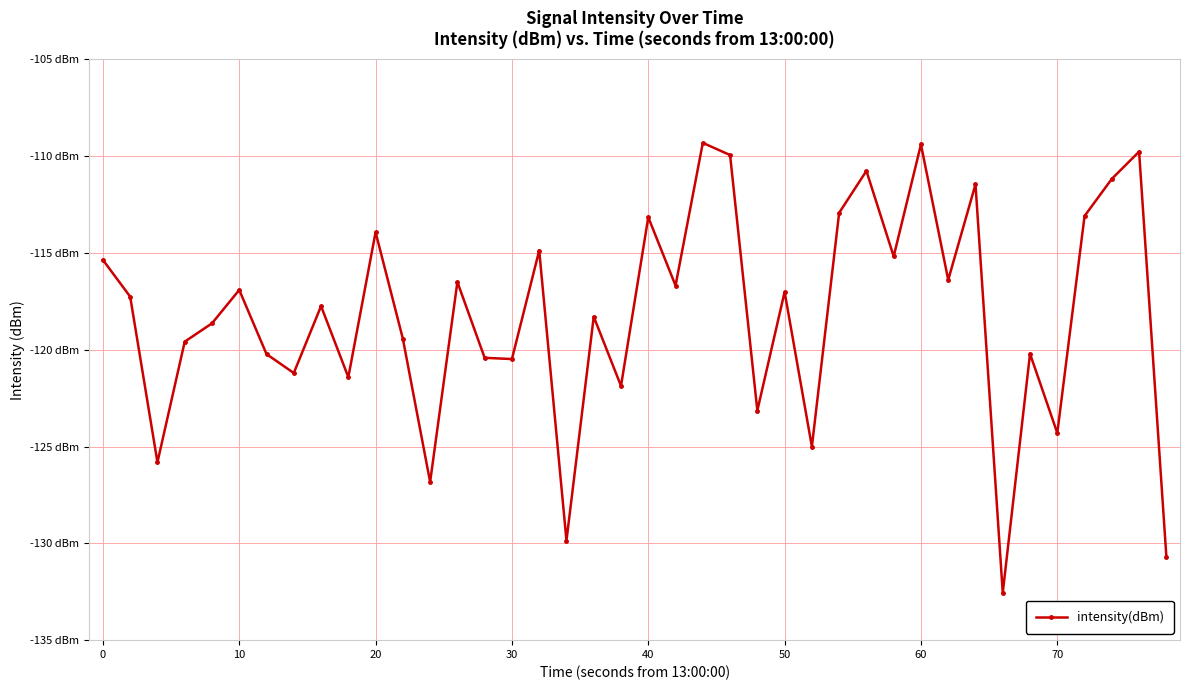

Is this an area chart (filled region under the line)?

No